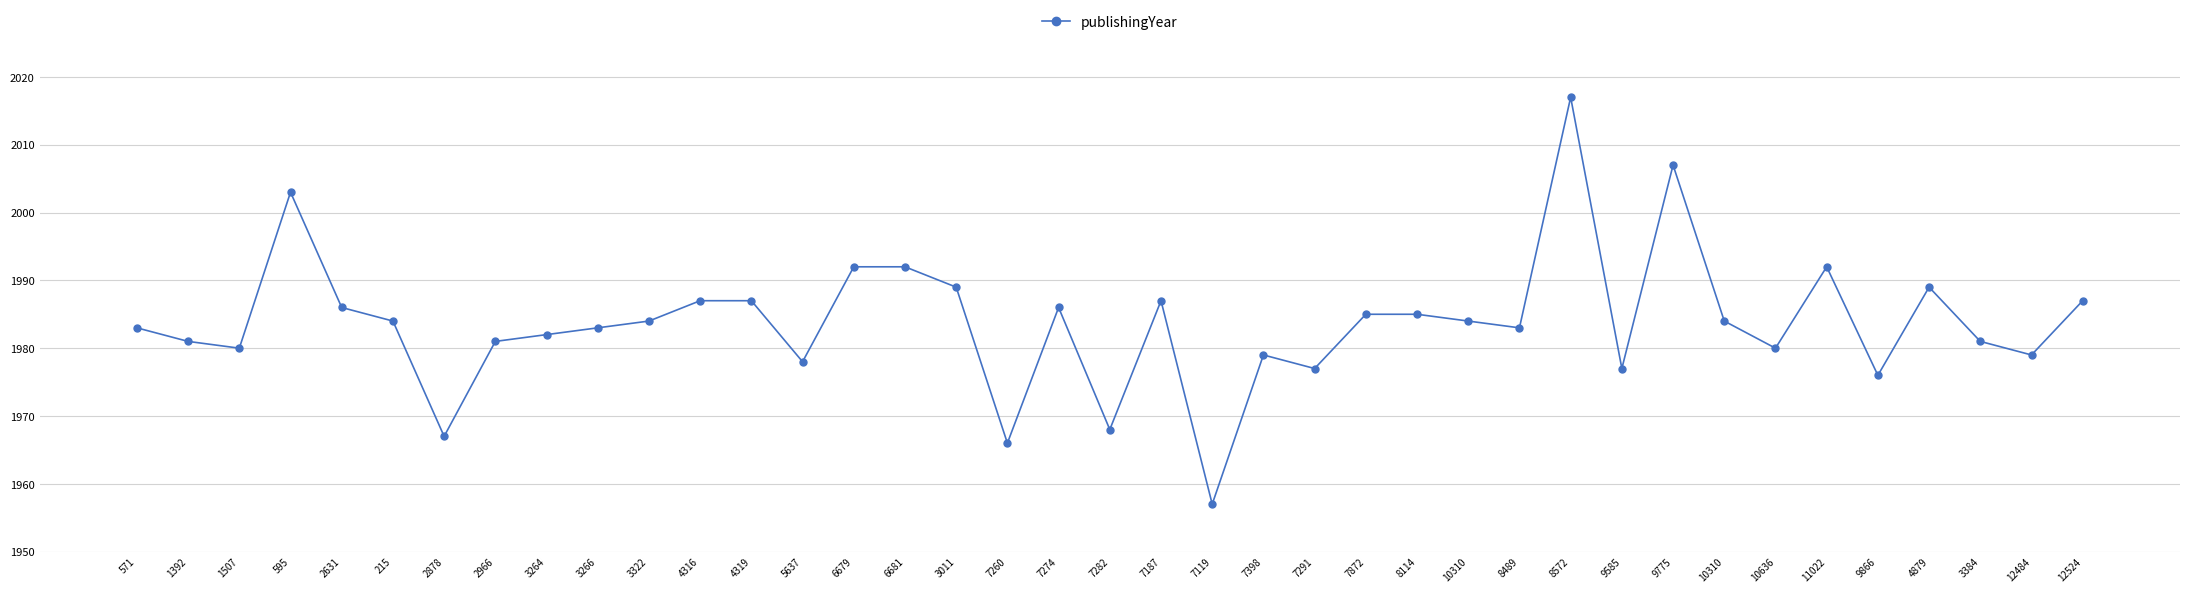

The chart shows a value of 2779 at 3322. True or false?

False